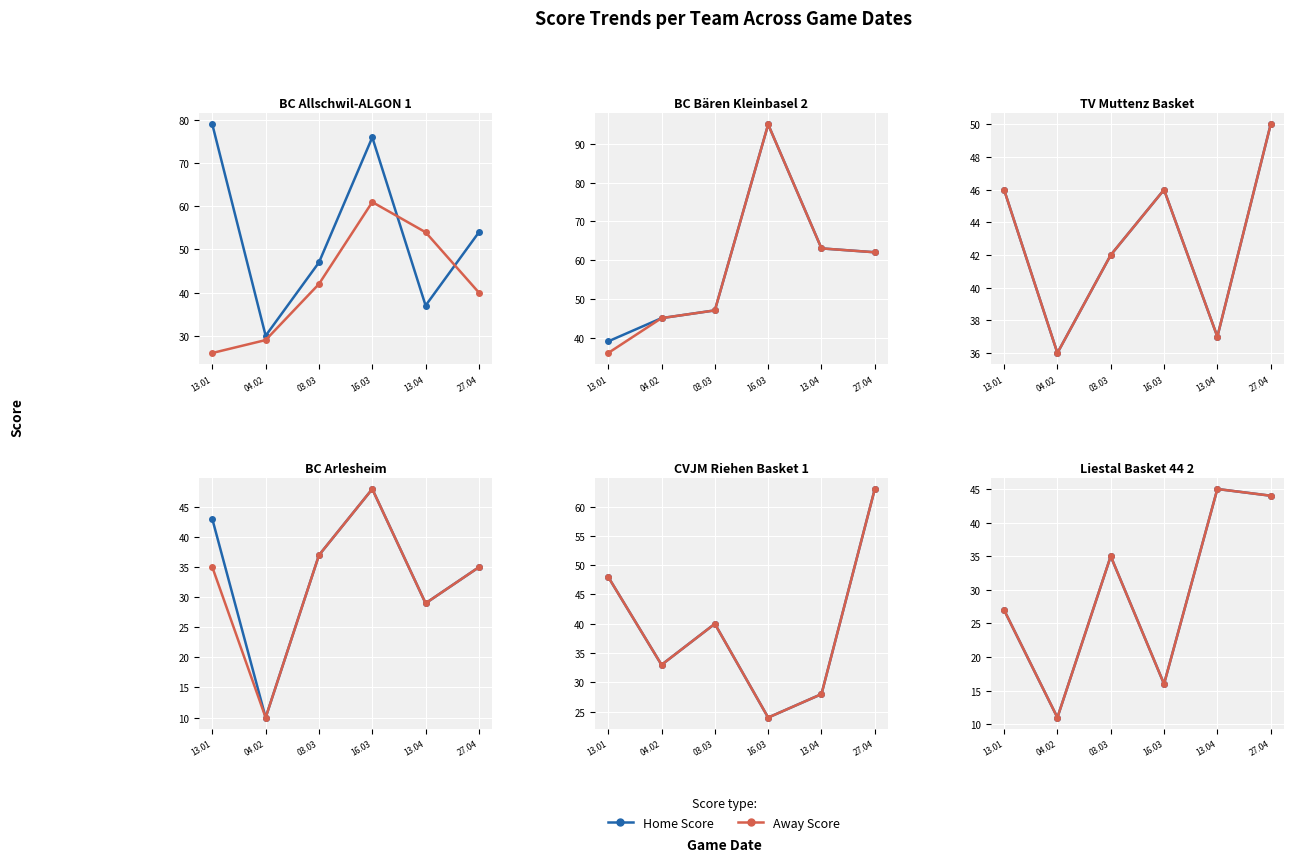

The value of homeScore at 03.03 is 49. True or false?

False